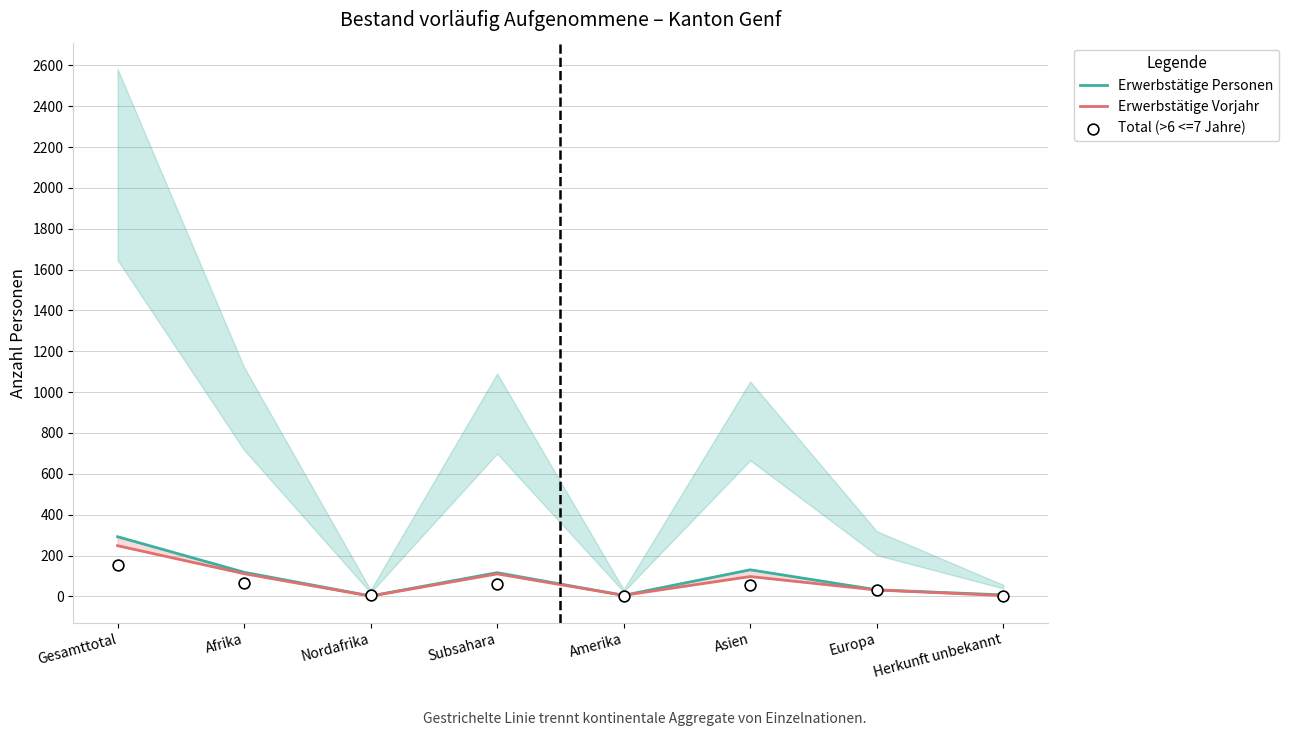

What is the total value across all series at Afrika?

293